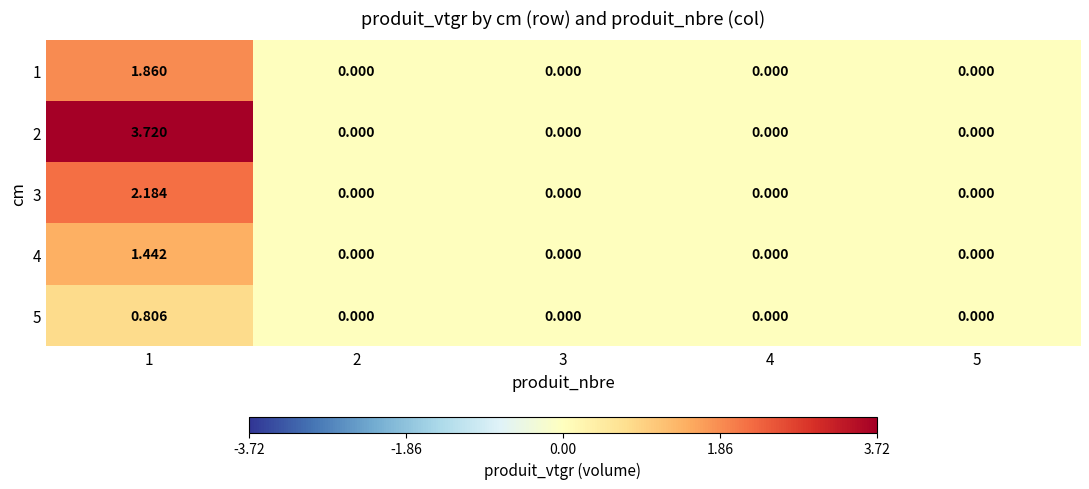

Count the number of categories in the chart.

5